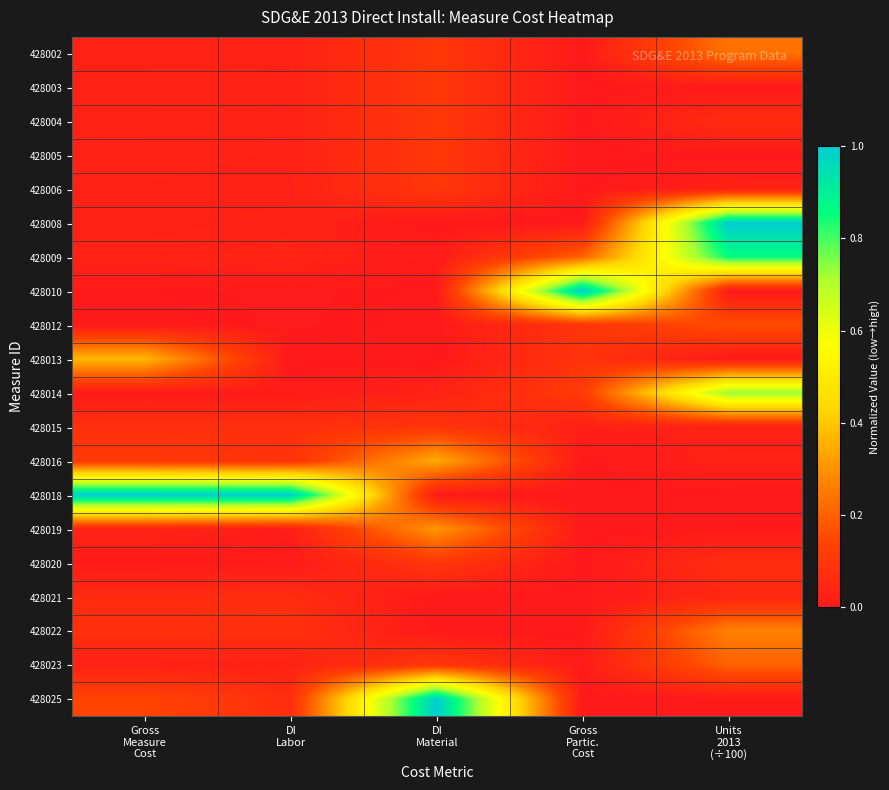

What is the spread (max minus min) of values at DI
Material?

1.0